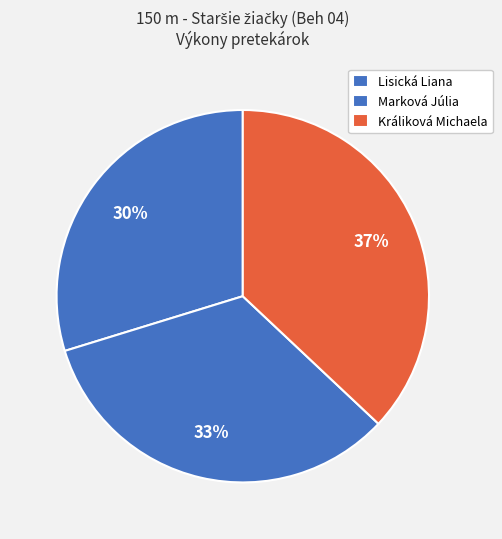

Is the sum of Marková Júlia and Králiková Michaela greater than half?

Yes